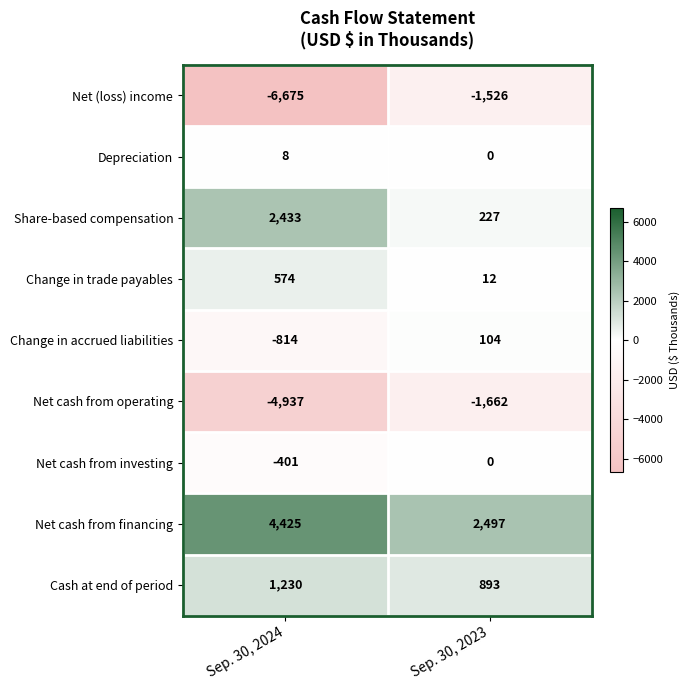

What is the approximate value of Change in accrued liabilities at Sep. 30, 2023?

104